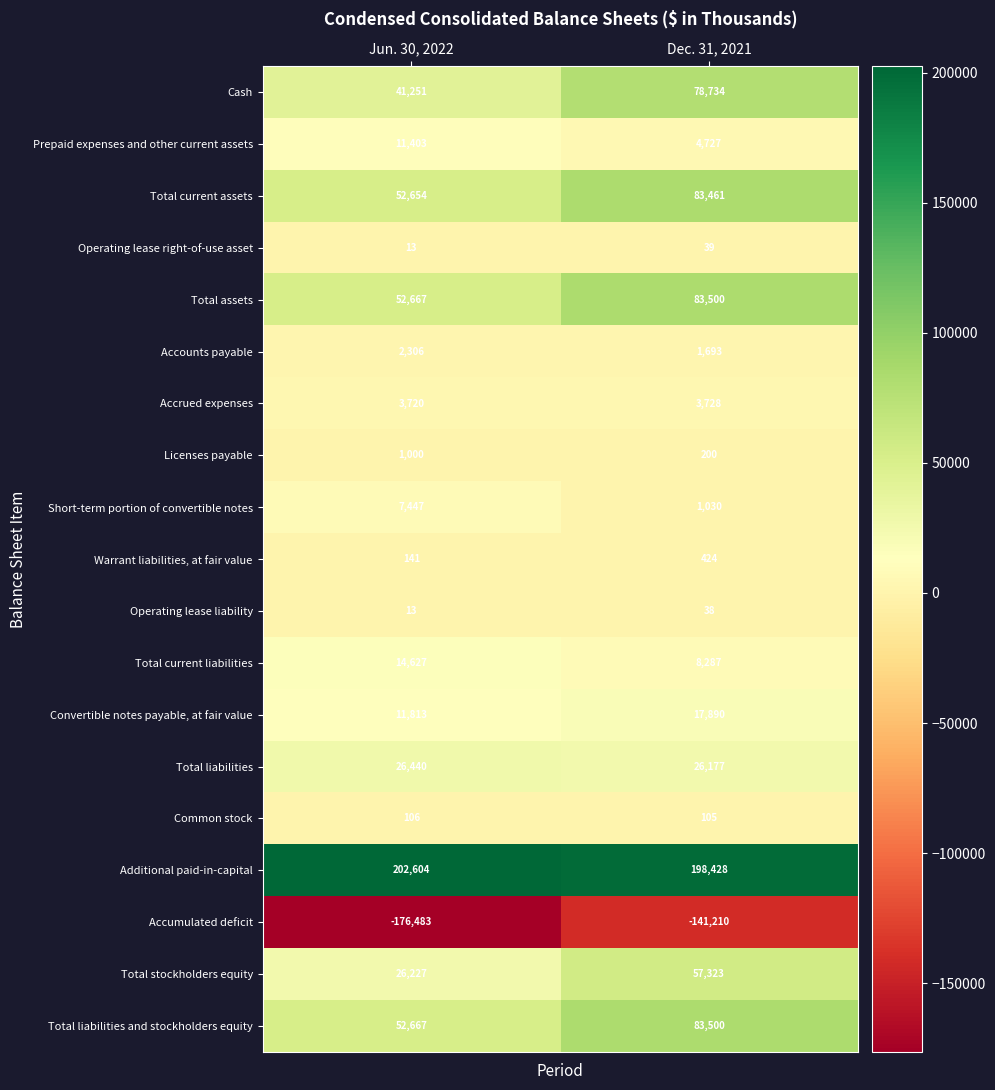

At which label does Warrant liabilities, at fair value reach its peak?

Dec. 31, 2021